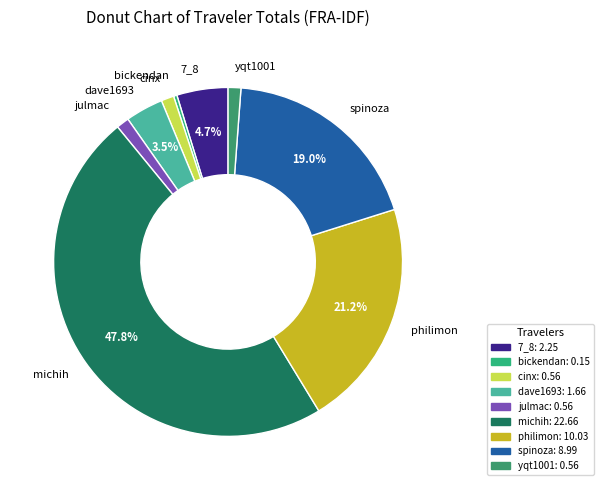

What is the largest slice in the pie chart?

michih